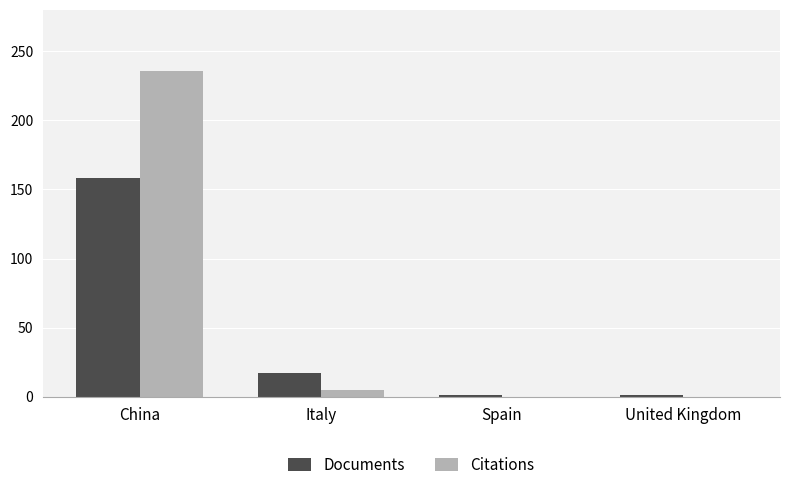

Which series has the largest total across all categories?

Citations